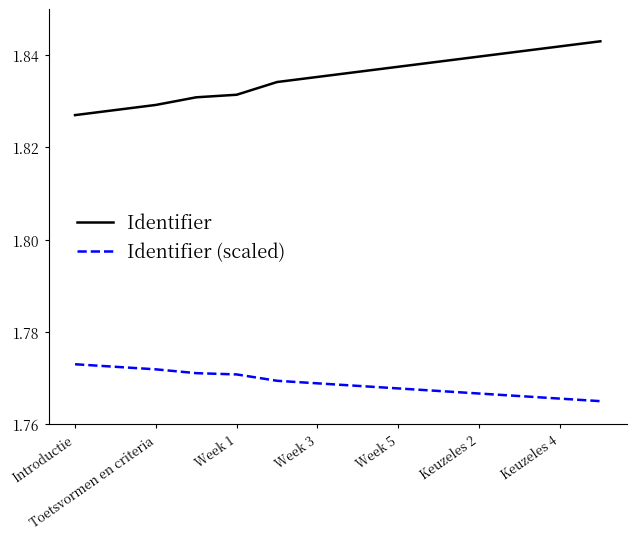

What is the sum of all Identifier values?

25.7